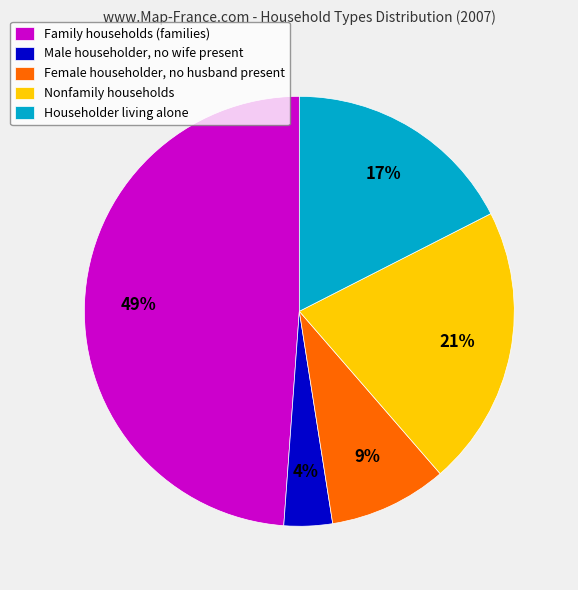

How many slices are in this pie chart?

5